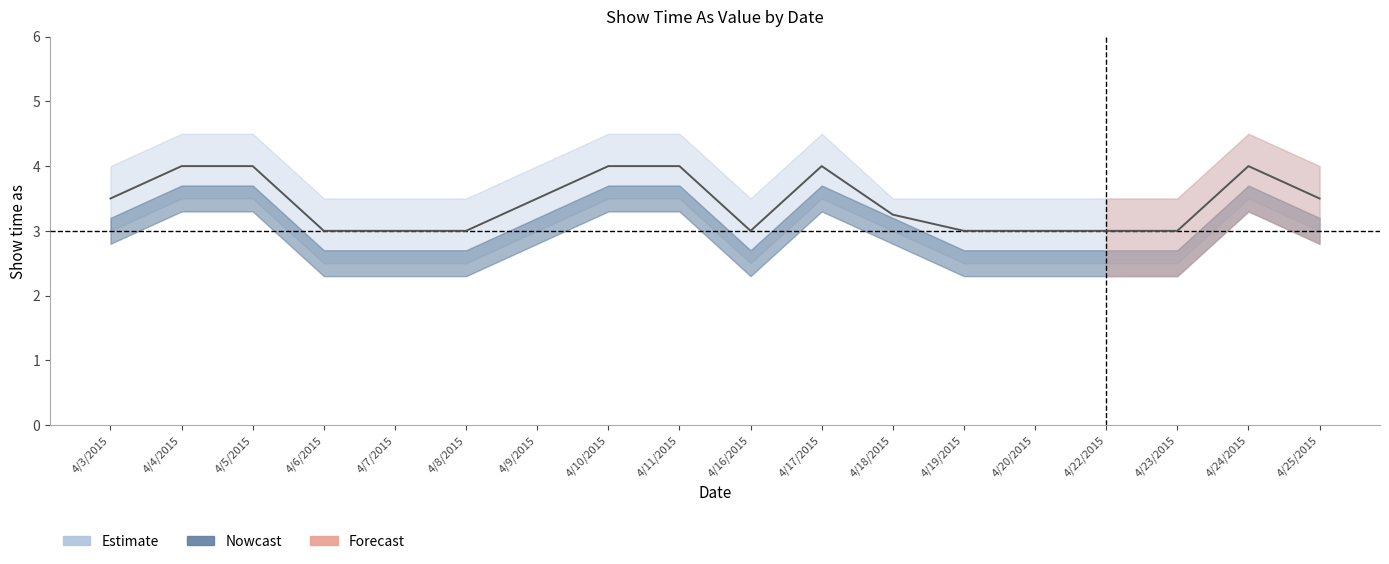

Between 4/4/2015 and 4/5/2015, which series saw the biggest shift?

Estimate